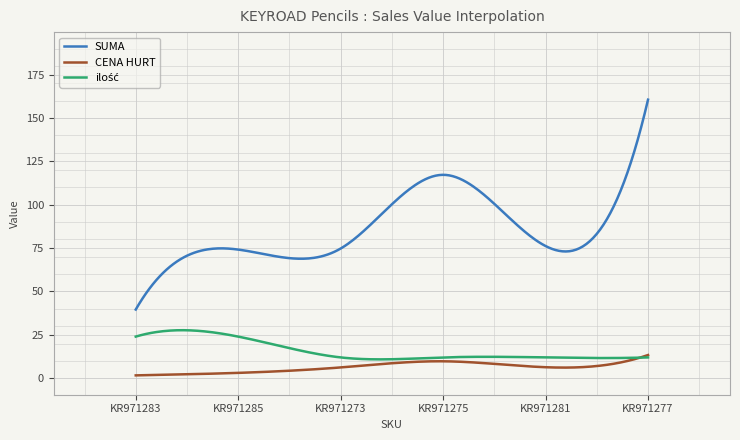

In CENA HURT, how many points are lower than both neighbors (excluding endpoints)?

1